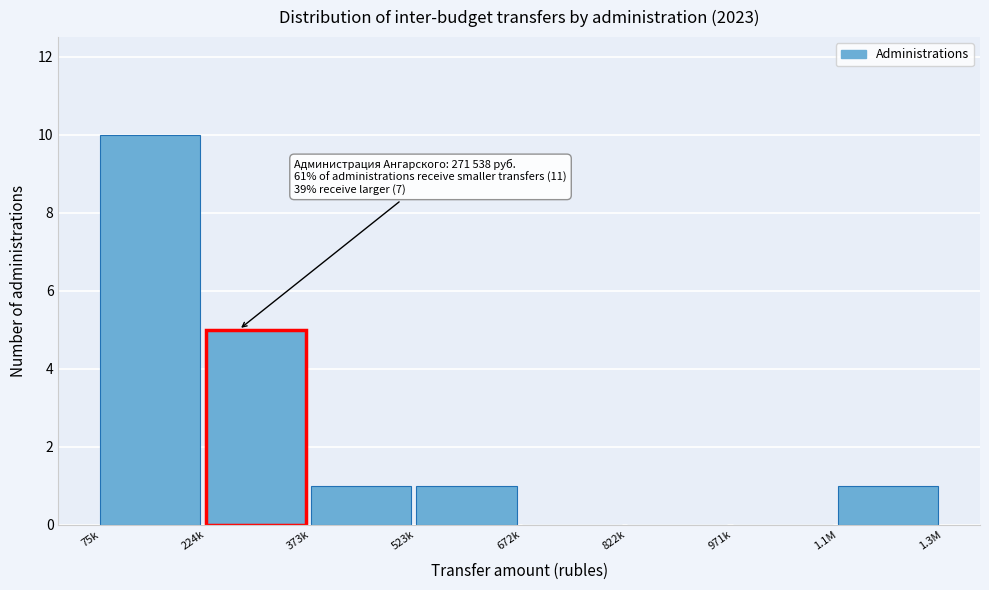

Reading left to right, extract all data points from this chart.

75k=10	224k=5	373k=1	523k=1	672k=0	822k=0	971k=0	1.1M=1